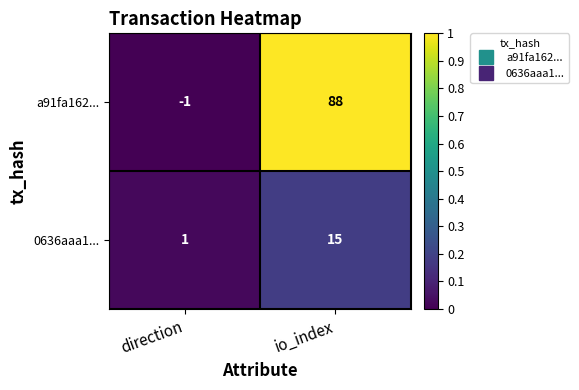

The 0636aaa1... series shows 21 at io_index. True or false?

False